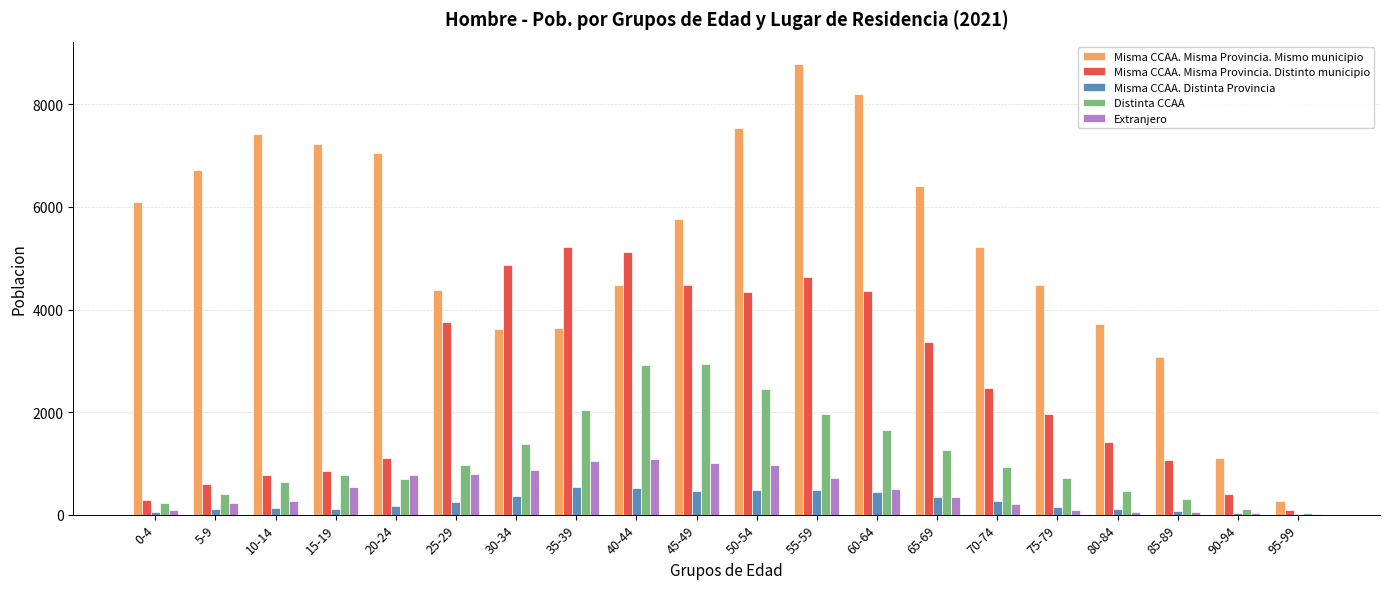

Is the value of Distinta CCAA at 0-4 greater than the value of Misma CCAA. Misma Provincia. Distinto municipio at 20-24?

No